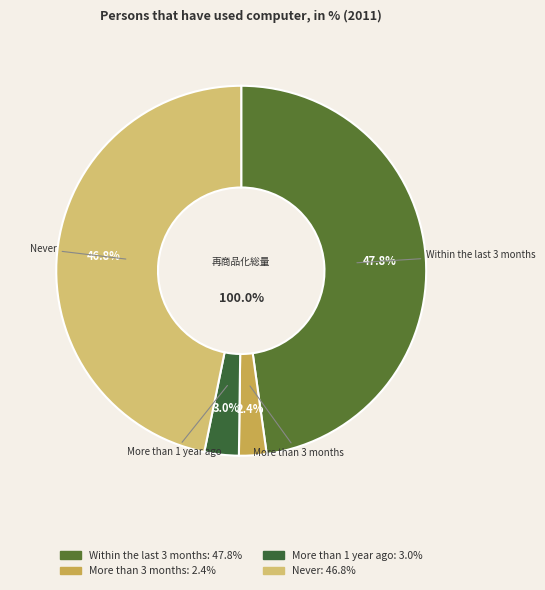

True or false: More than 1 year ago accounts for 3% of the total.

True